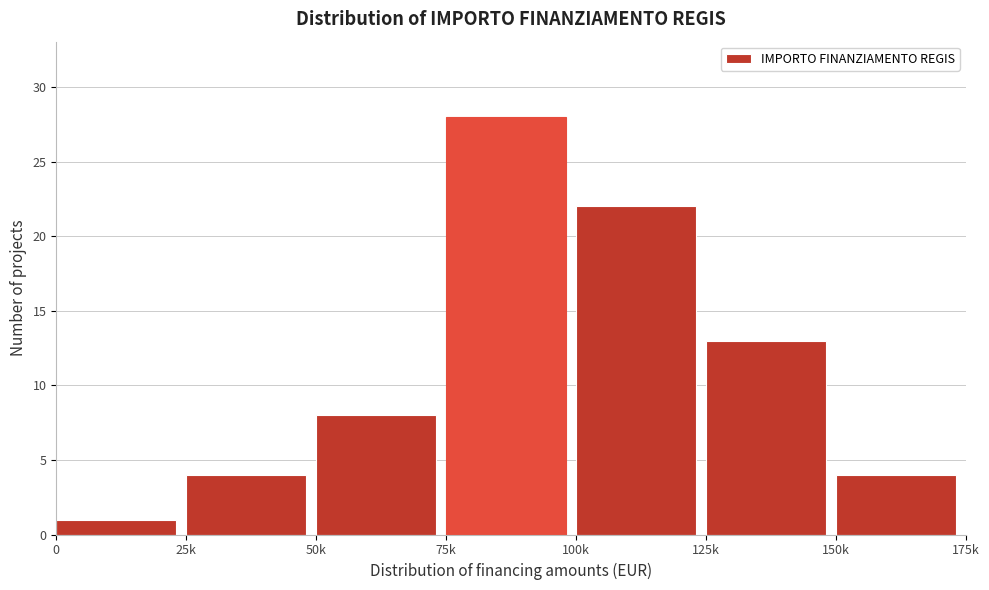

Reading left to right, extract all data points from this chart.

0=1	25k=4	50k=8	75k=28	100k=22	125k=13	150k=4